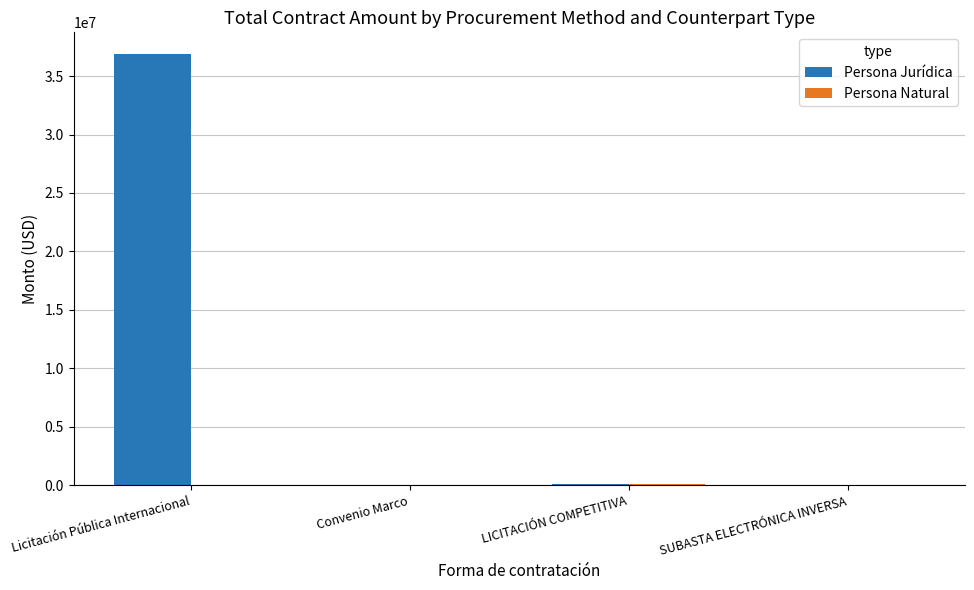

Between Licitación Pública Internacional and LICITACIÓN COMPETITIVA, which series saw the biggest shift?

Persona Jurídica